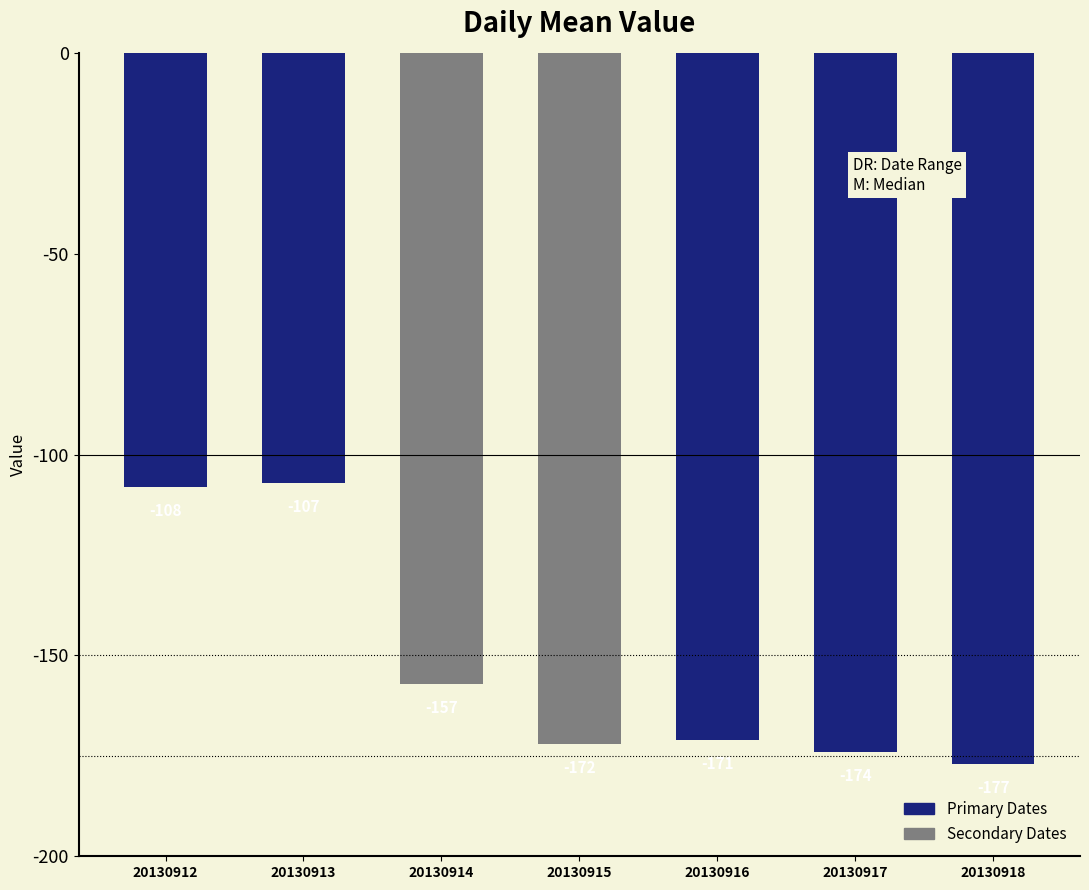

The chart shows a value of -172 at 20130915. True or false?

True